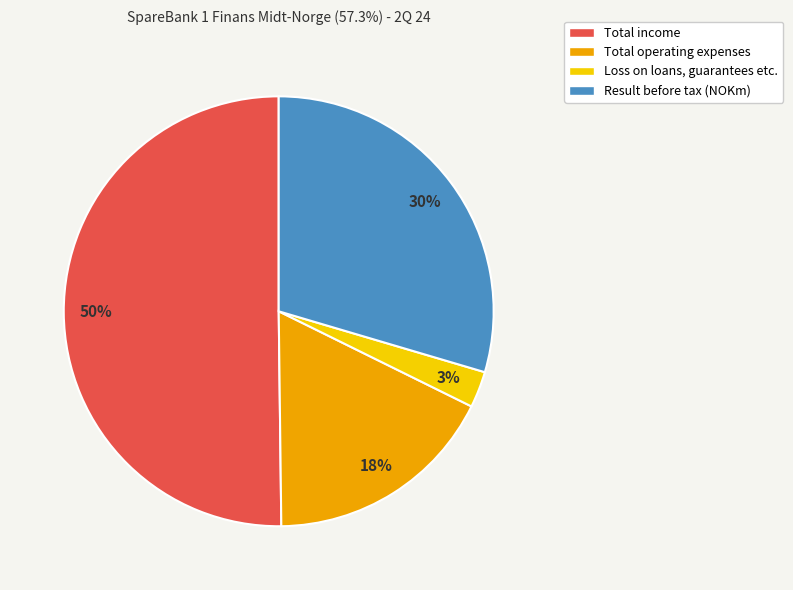

True or false: Total income accounts for 50% of the total.

True